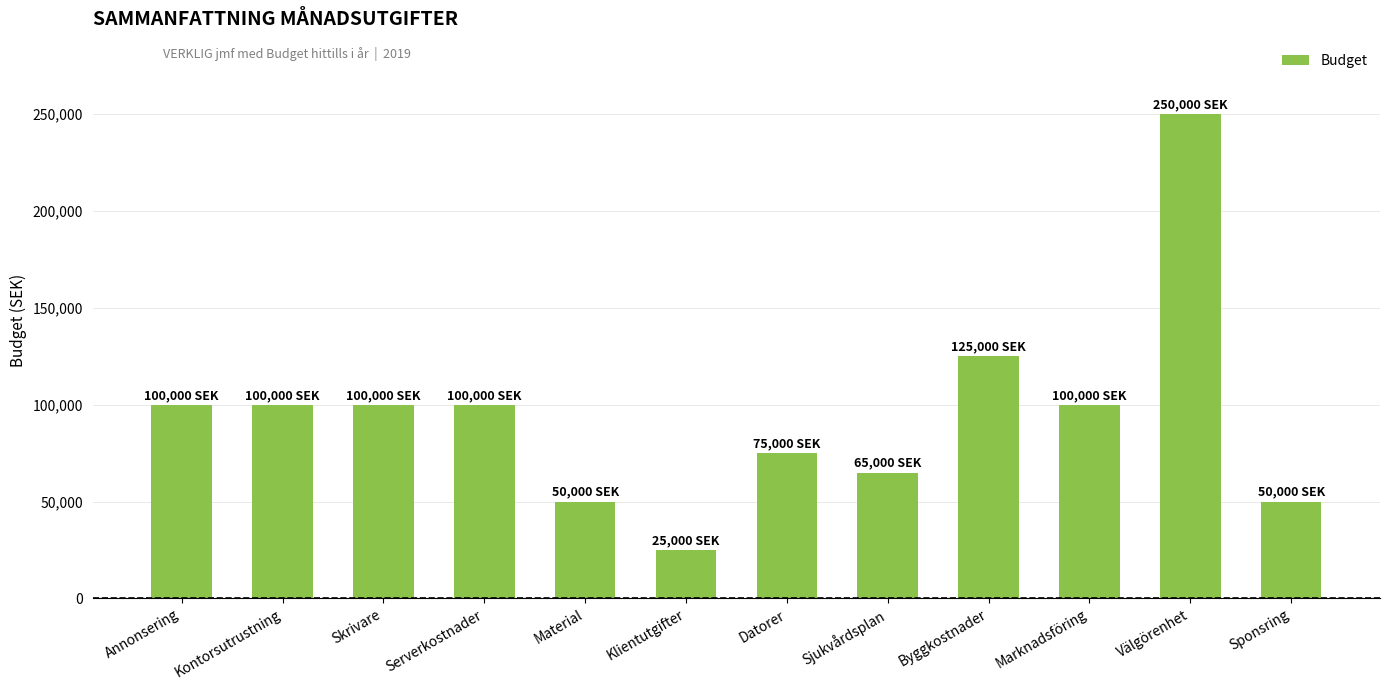

Reading right to left, extract all data points from this chart.

Sponsring=50000	Välgörenhet=250000	Marknadsföring=100000	Byggkostnader=125000	Sjukvårdsplan=65000	Datorer=75000	Klientutgifter=25000	Material=50000	Serverkostnader=100000	Skrivare=100000	Kontorsutrustning=100000	Annonsering=100000